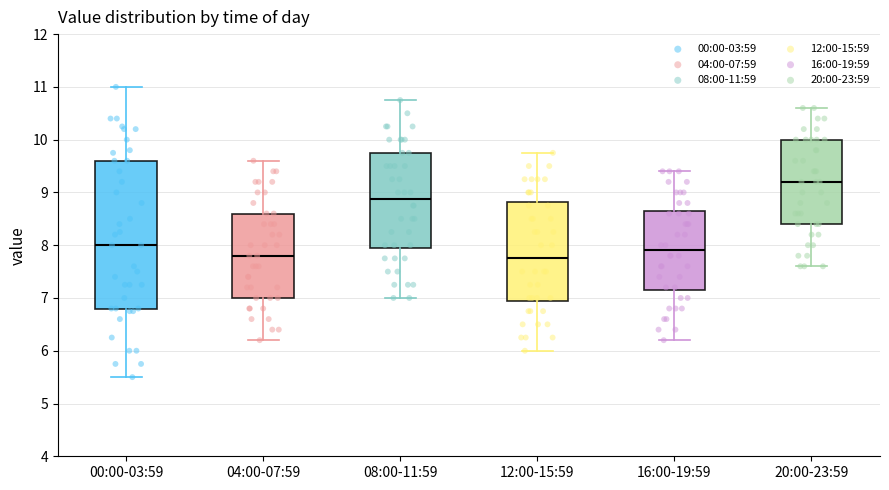

Reading left to right, read every box against the y-axis: the position of its median line, the range the box covers, and the ends of its whiskers. The values are not printed on the chart, so give them approximately, as read against the axis.

00:00-03:59: median 8.0, box 6.8 to 9.6, whiskers 5.5 to 11.0
04:00-07:59: median 7.8, box 7.0 to 8.6, whiskers 6.2 to 9.6
08:00-11:59: median 8.9, box 7.9 to 9.8, whiskers 7.0 to 10.8
12:00-15:59: median 7.8, box 6.9 to 8.8, whiskers 6.0 to 9.8
16:00-19:59: median 7.9, box 7.2 to 8.7, whiskers 6.2 to 9.4
20:00-23:59: median 9.2, box 8.4 to 10.0, whiskers 7.6 to 10.6